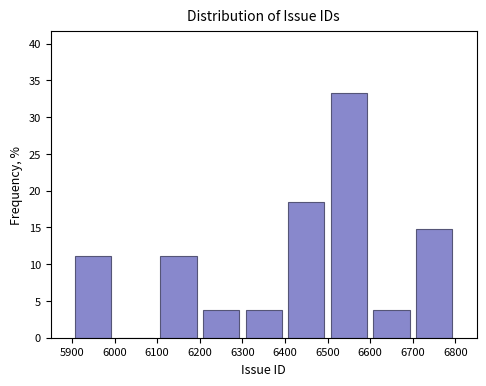

Reading left to right, list every bar in this chart as the range it spans on the x-axis followed by its height. The values are not printed on the chart, so give them approximately, as read against the axis.

5900 to 6000: 11.0
6000 to 6100: 0
6100 to 6200: 11.0
6200 to 6300: 3.5
6300 to 6400: 3.5
6400 to 6500: 18.5
6500 to 6600: 33.5
6600 to 6700: 3.5
6700 to 6800: 15.0